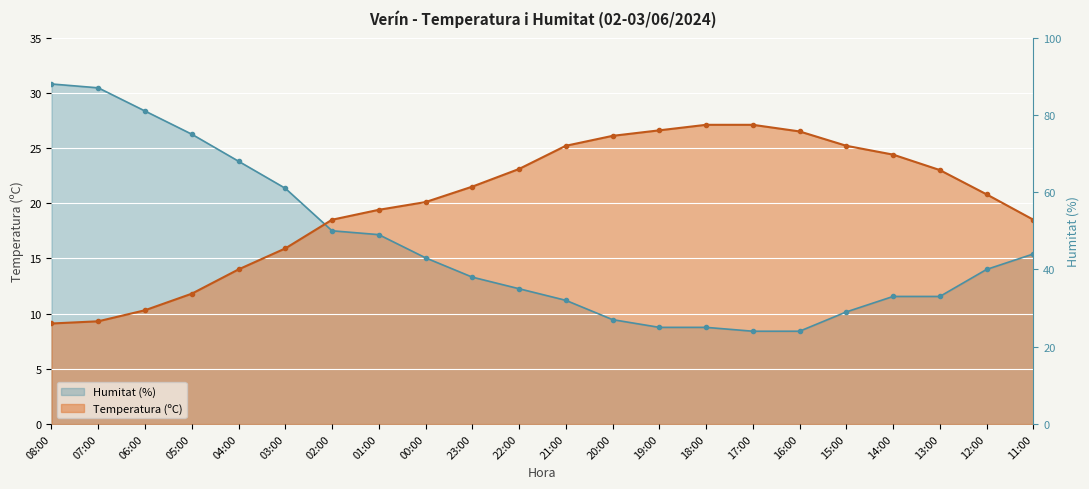

What is the sum of the Temperatura (ºC) values at 12:00 and 01:00?

40.2